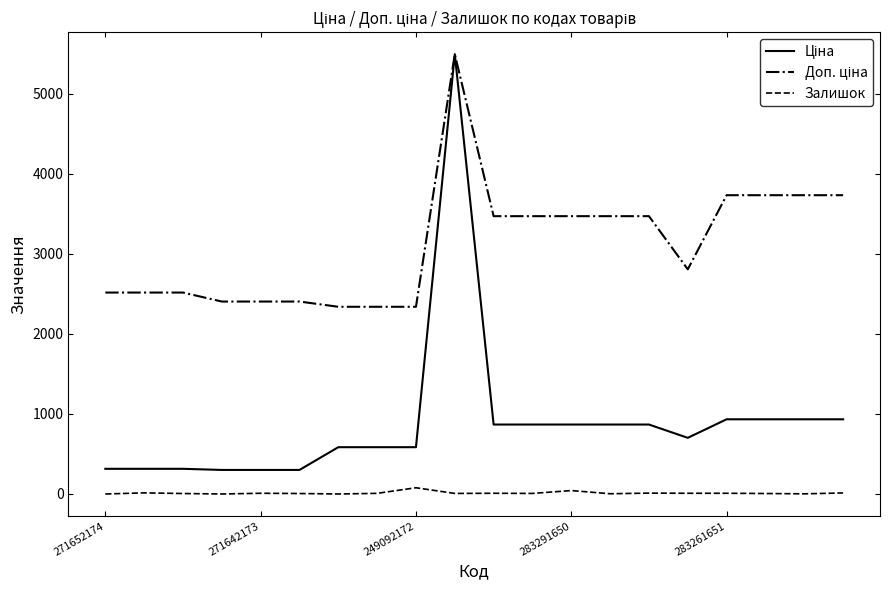

Reading right to left, extract all data points from this chart.

Ціна: 933.5	933.5	933.5	933.5	701.9	868.0	868.0	868.0	868.0	868.0	5497.3	584.9	584.9	584.9	300.6	300.6	300.6	314.7	314.7	314.7
Доп. ціна: 3734.2	3734.2	3734.2	3734.2	2807.6	3472.1	3472.1	3472.1	3472.1	3472.1	5497.3	2339.7	2339.7	2339.7	2405.2	2405.2	2405.2	2517.5	2517.5	2517.5
Залишок: 13.0	2.0	6.0	9.0	9.0	11.0	3.0	43.0	7.0	9.0	7.0	78.0	8.0	0.0	6.0	9.0	0.0	6.0	14.0	0.0